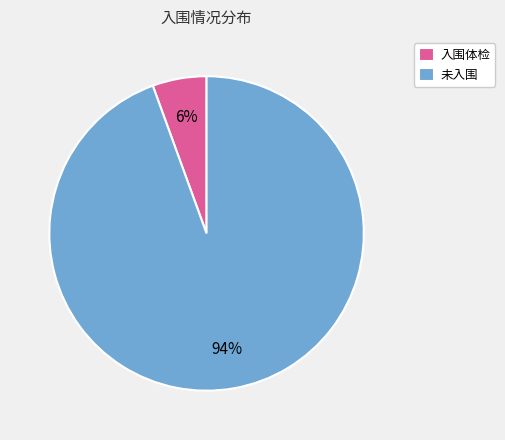

Rank the categories by value from highest to lowest.

未入围, 入围体检